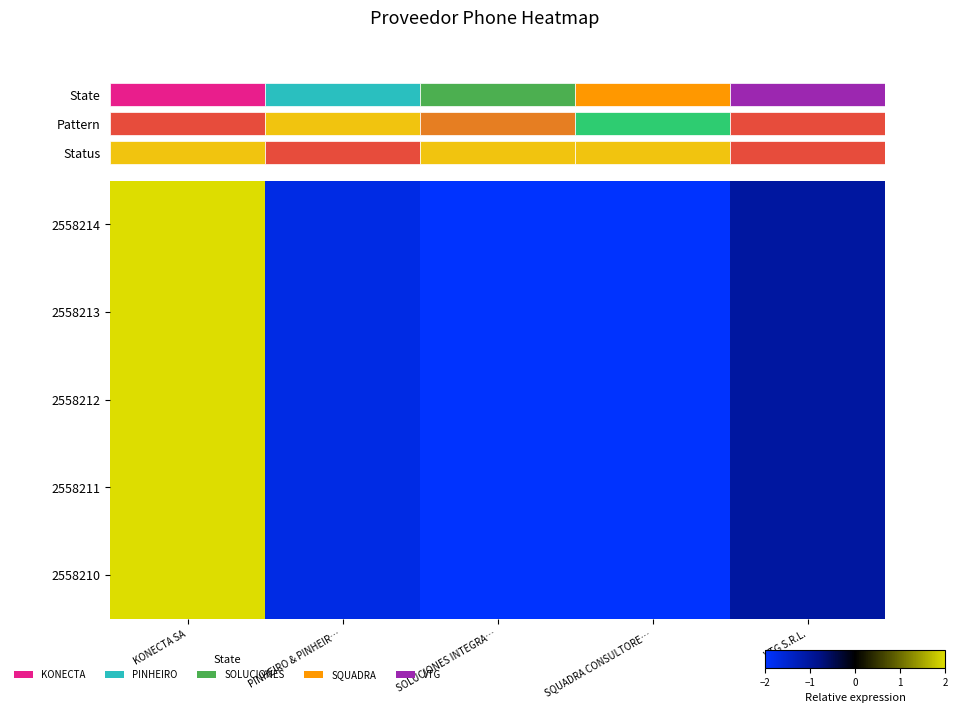

Which series has the largest total across all categories?

2558214